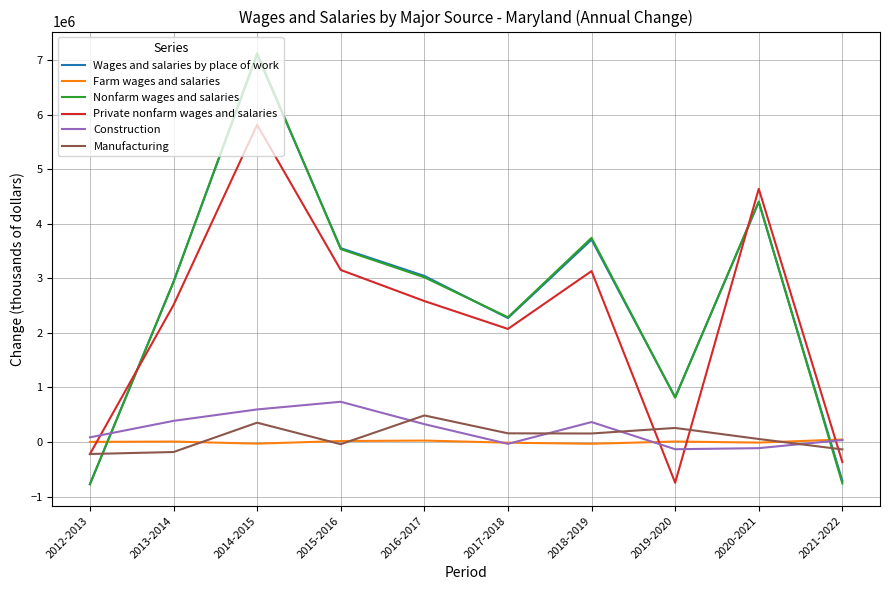

Which series changed the most between 2015-2016 and 2021-2022?

Nonfarm wages and salaries